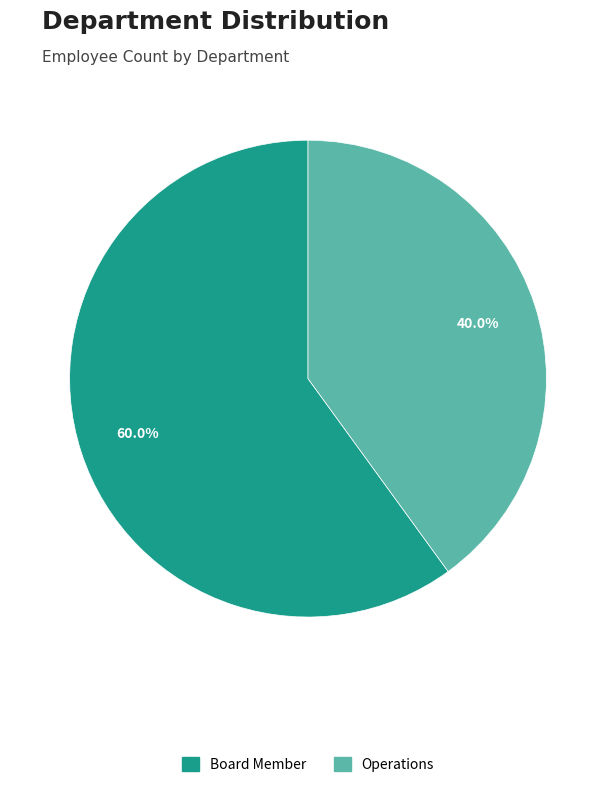

To the nearest percent, what is the difference between the largest and smallest slice percentages?

20%